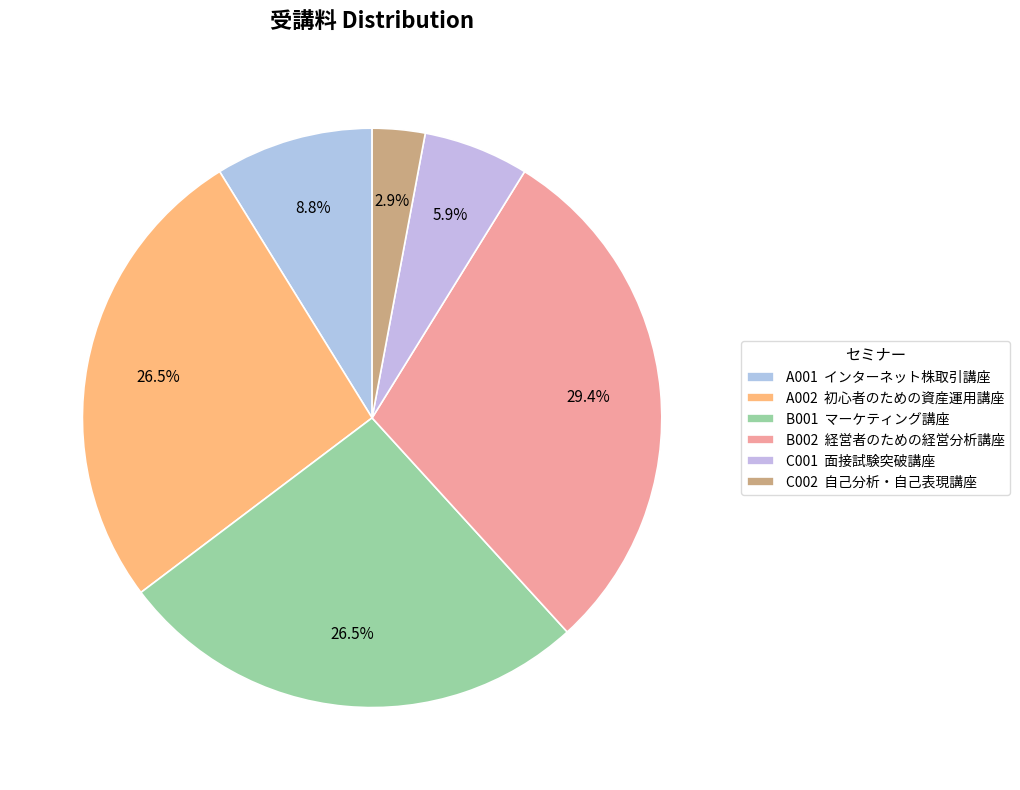

The B002 slice represents 29% of the pie. True or false?

True